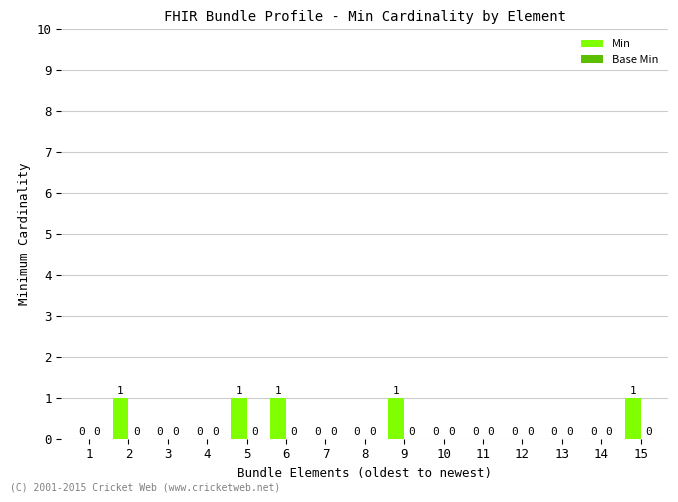

What is the sum of all values?

5